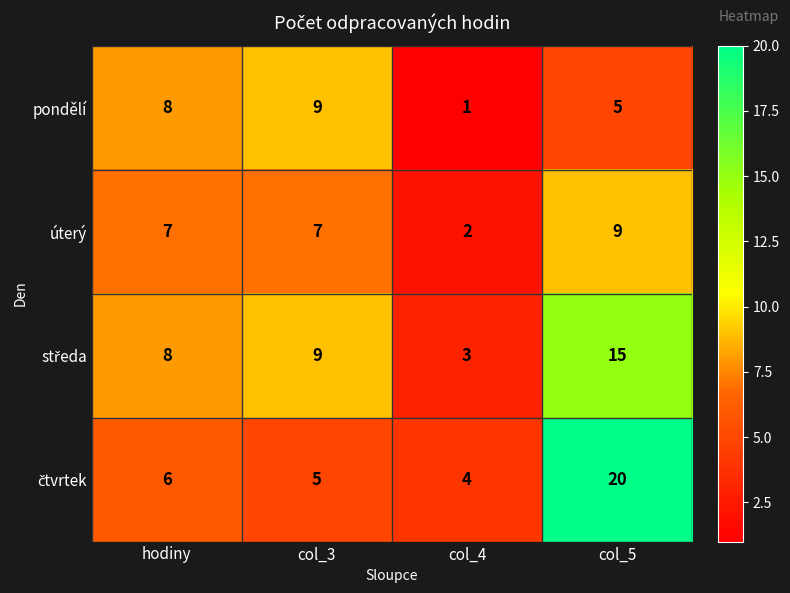

What is the difference between the maximum and minimum values in the úterý series?

7